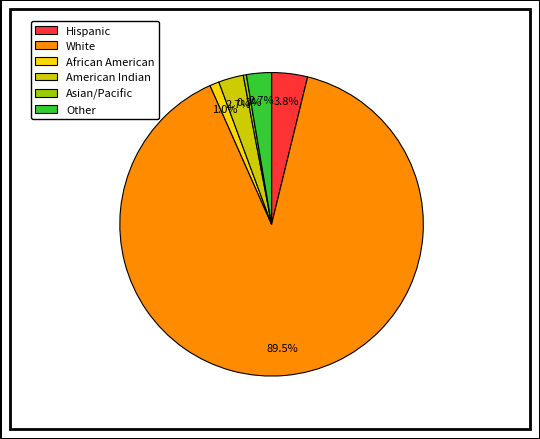

What is the smallest slice in the pie chart?

Asian/Pacific